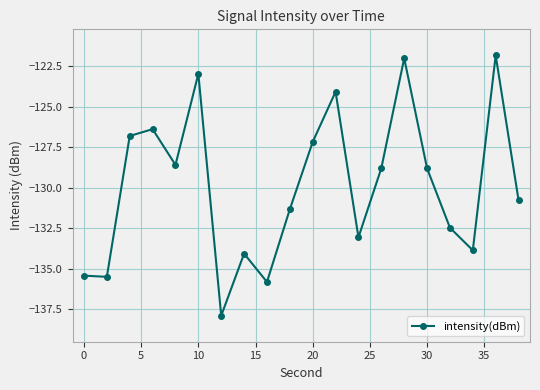

What is the minimum value shown in the chart?

-137.9